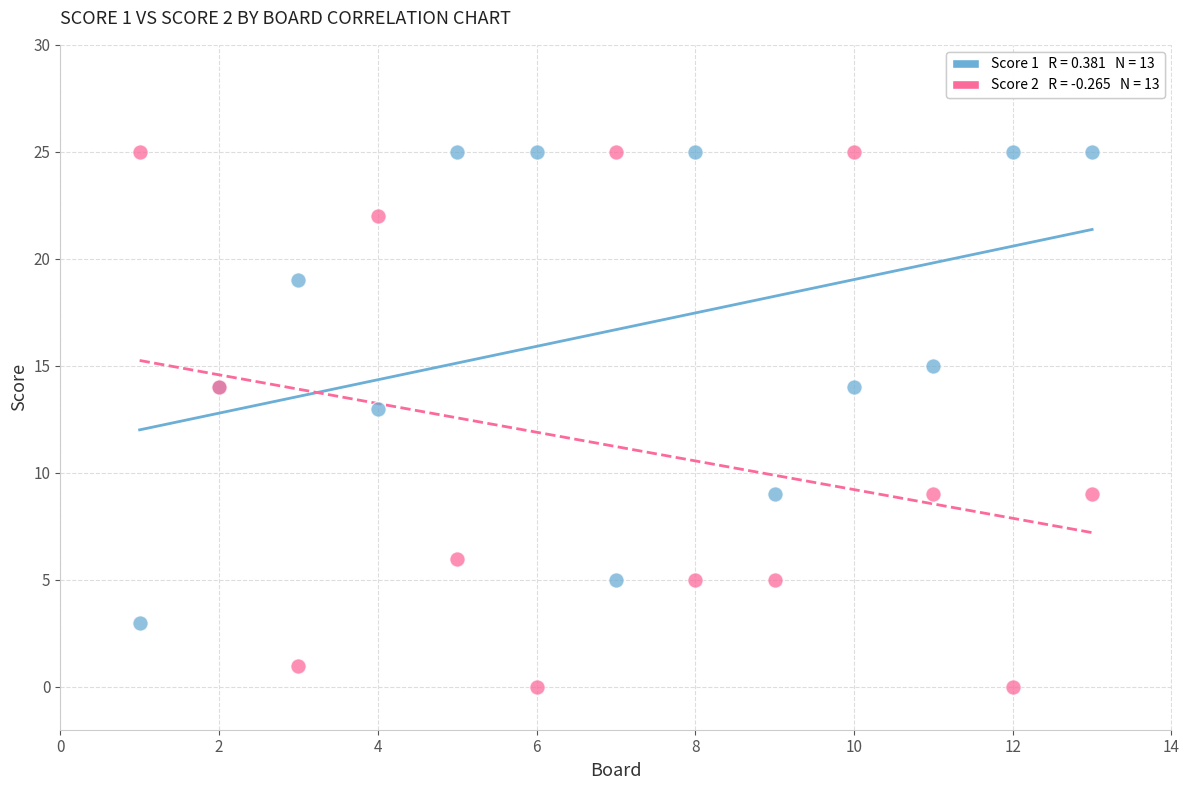

Across all series, what Y value is closest to 12?

13